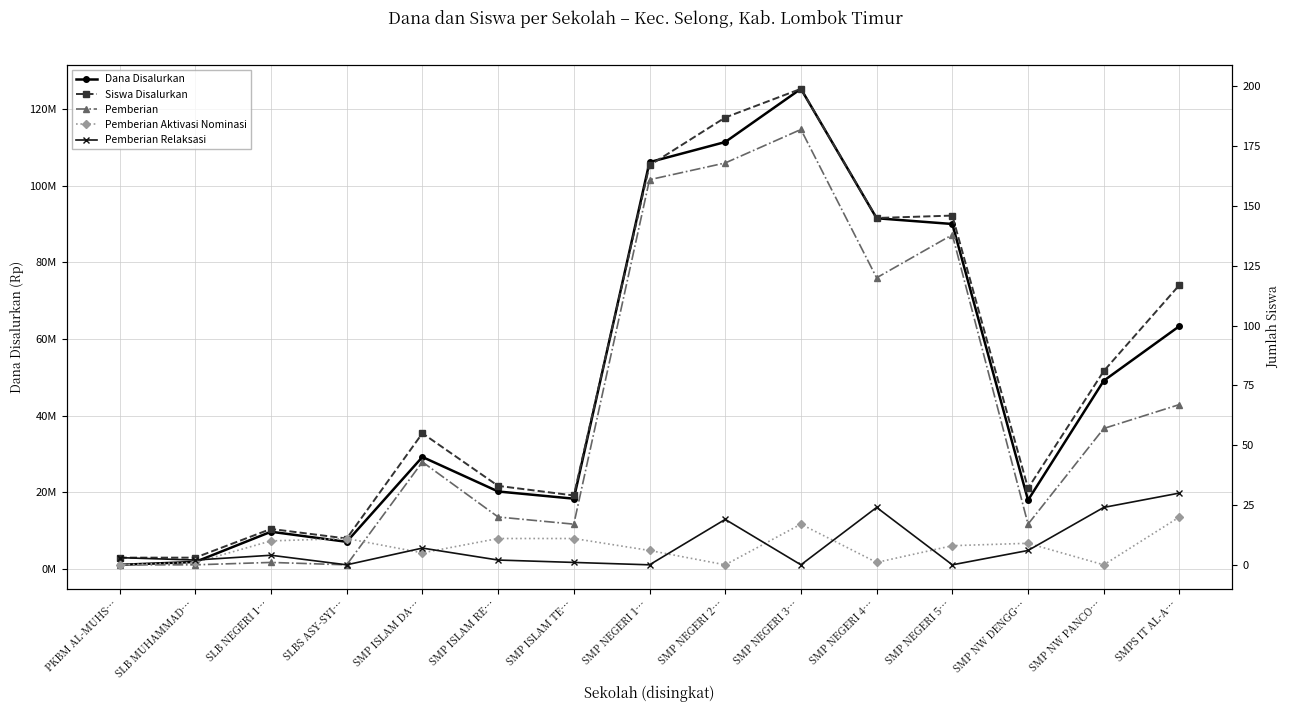

Does the chart have visible grid lines?

Yes